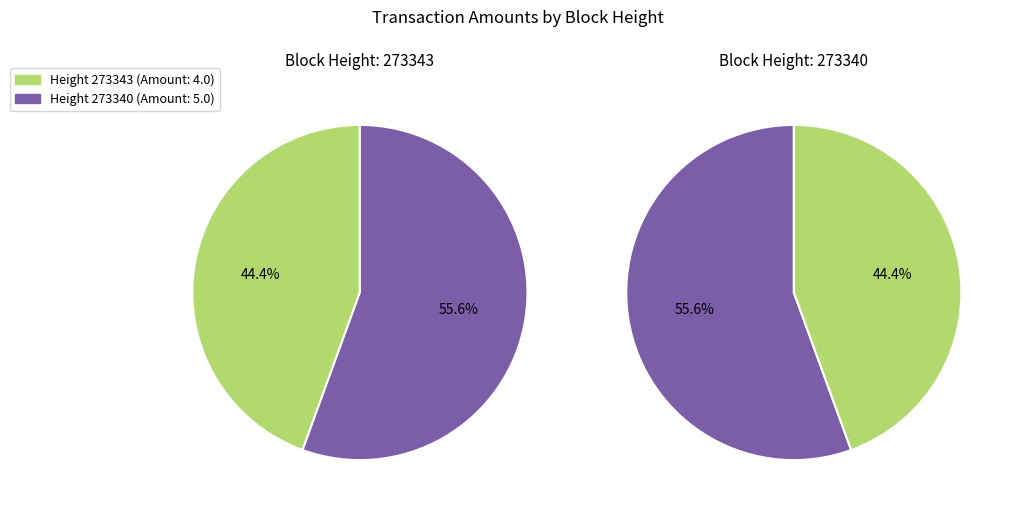

Which category has the smallest portion of the pie?

273343